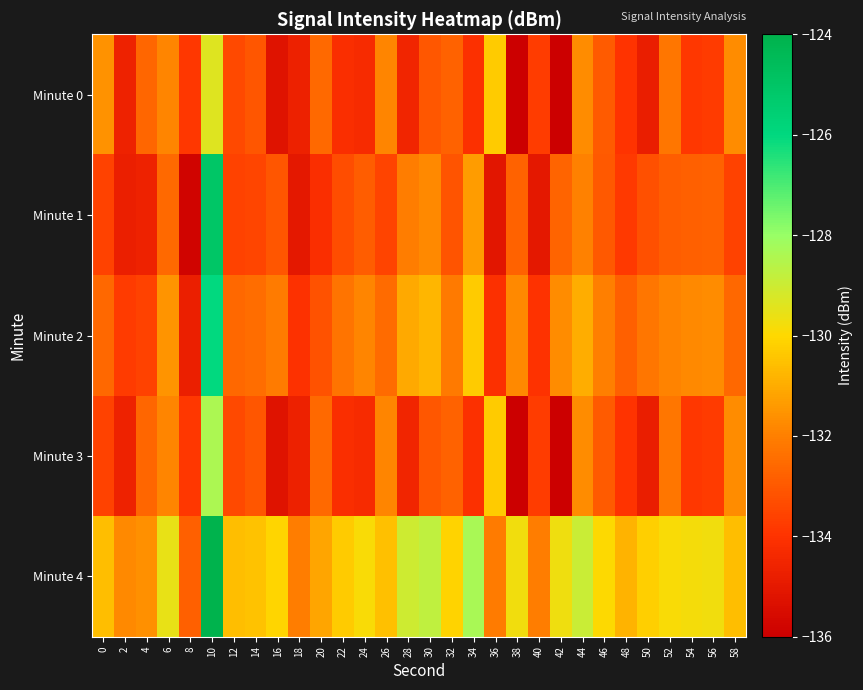

At 56, list the series in order from smallest to largest.

Minute 0, Minute 3, Minute 1, Minute 2, Minute 4